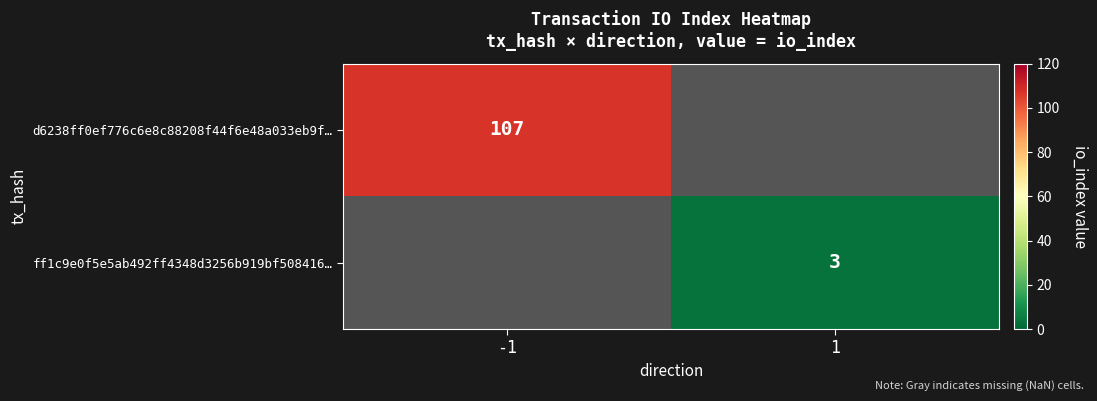

The d6238ff0ef776c6e8c88208f44f6e48a033eb9f… series shows 107 at -1. True or false?

True